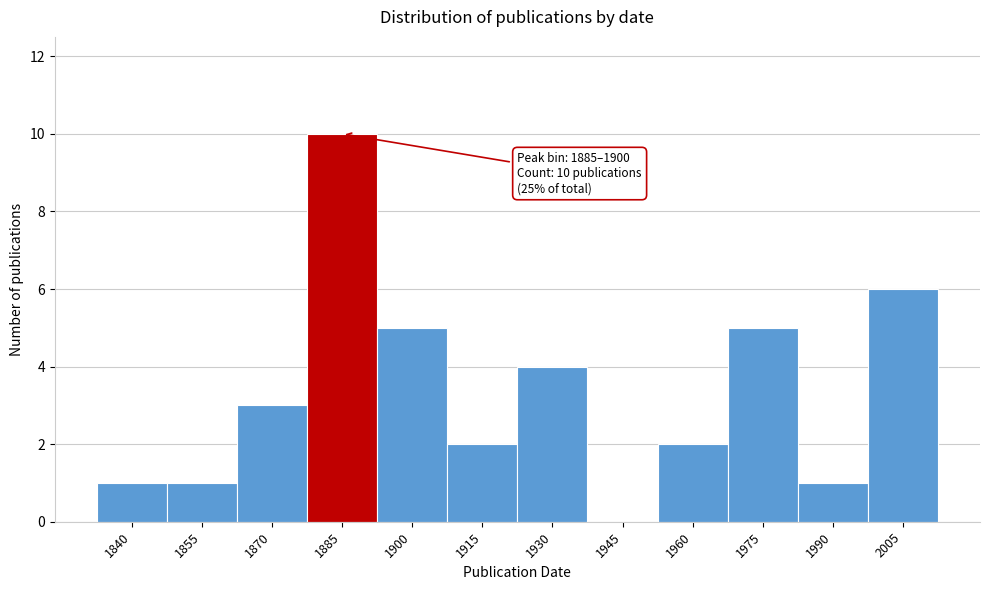

Reading left to right, list all the values displayed in this chart.

1840=1	1855=1	1870=3	1885=10	1900=5	1915=2	1930=4	1945=0	1960=2	1975=5	1990=1	2005=6